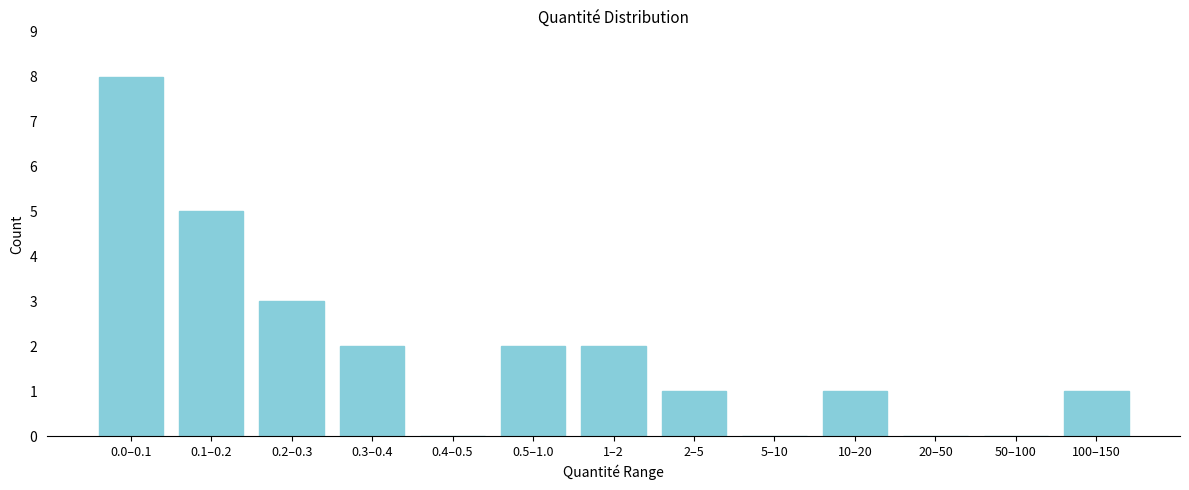

Reading left to right, extract all data points from this chart.

0.0–0.1=8	0.1–0.2=5	0.2–0.3=3	0.3–0.4=2	0.4–0.5=0	0.5–1.0=2	1–2=2	2–5=1	5–10=0	10–20=1	20–50=0	50–100=0	100–150=1